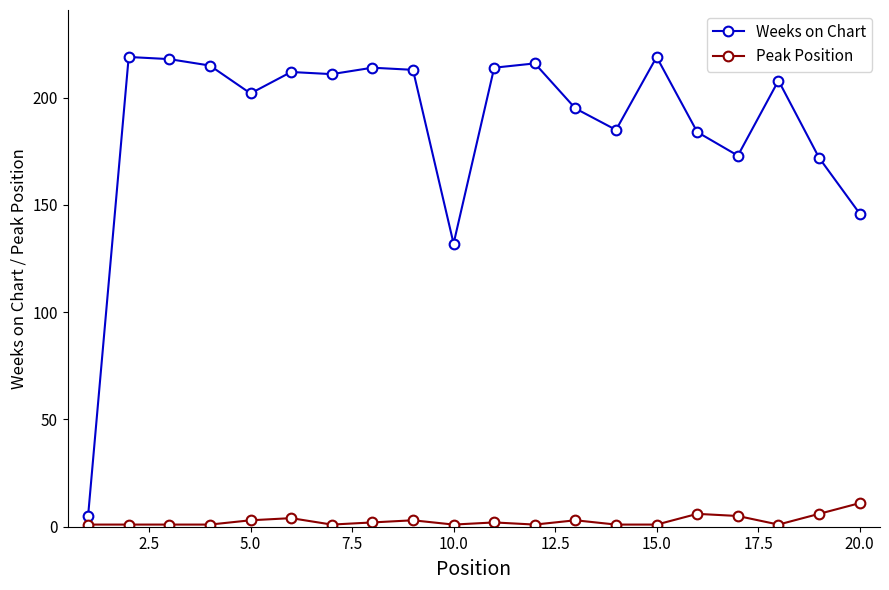

Rank the series by their maximum value, from lowest to highest.

Peak Position, Weeks on Chart